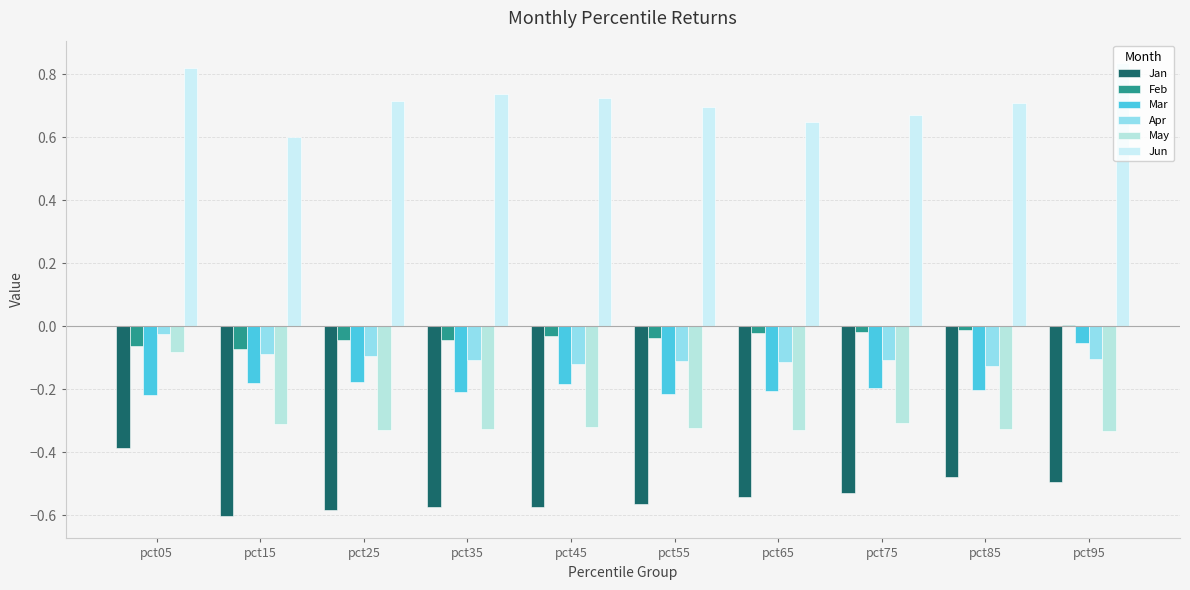

How many bars are there in total?

60